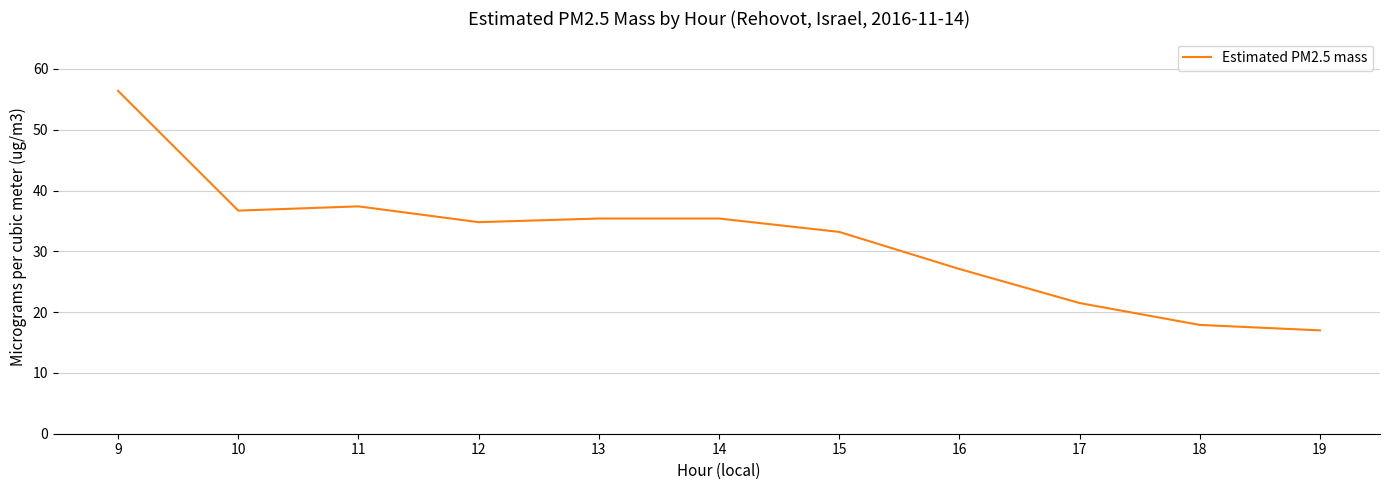

The value at 18 is 23.9. True or false?

False